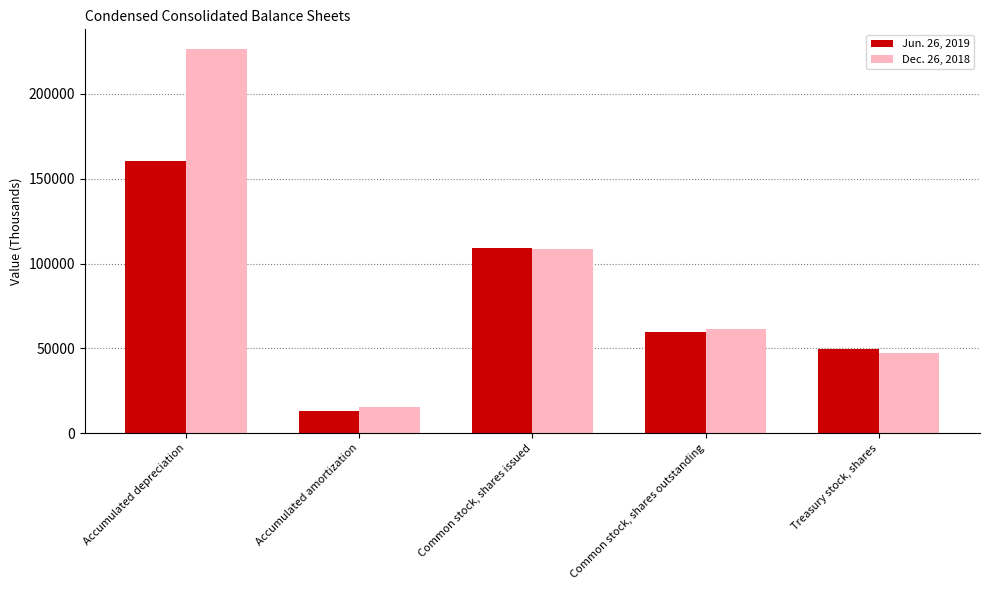

What is the value of the Jun. 26, 2019 bar at the 4th from the left?

59807